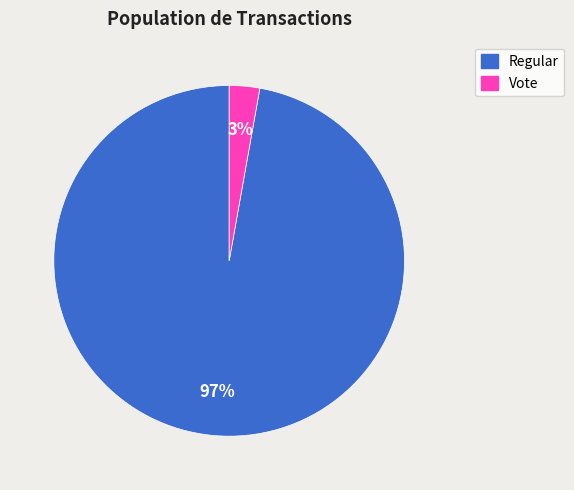

Is Vote the majority of the pie?

No